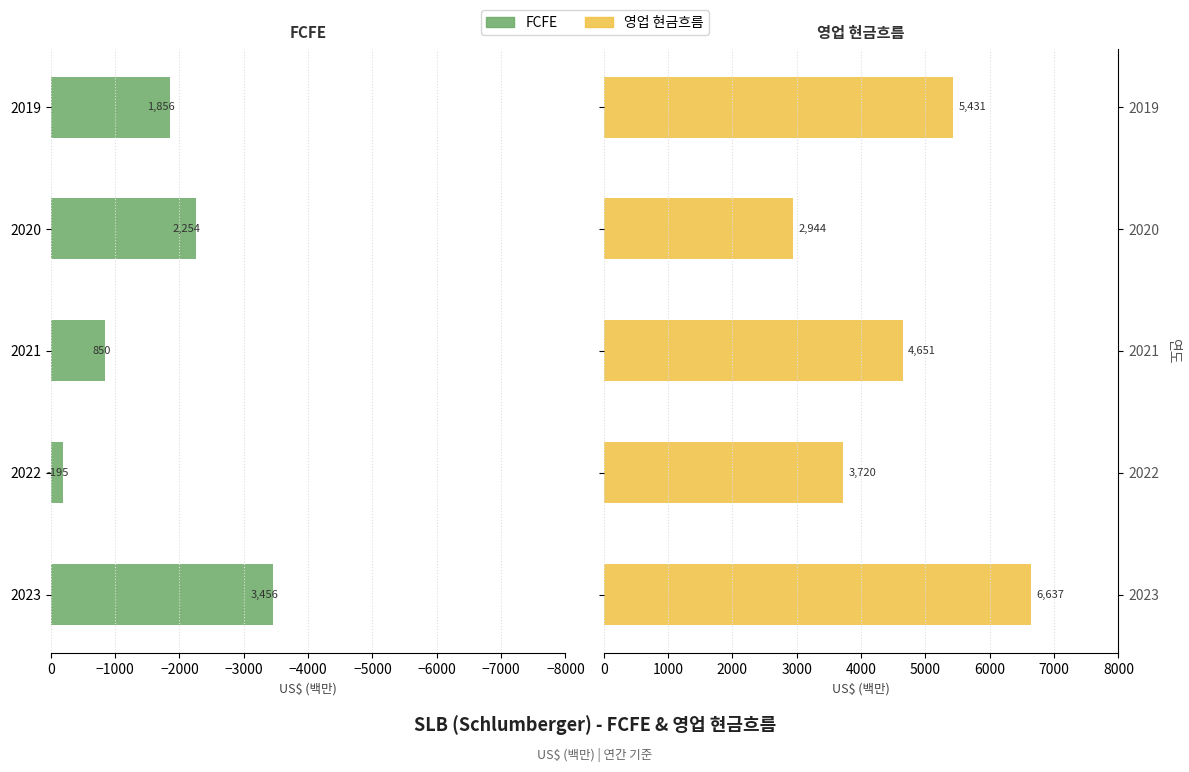

What is the maximum value shown in the chart?

6637